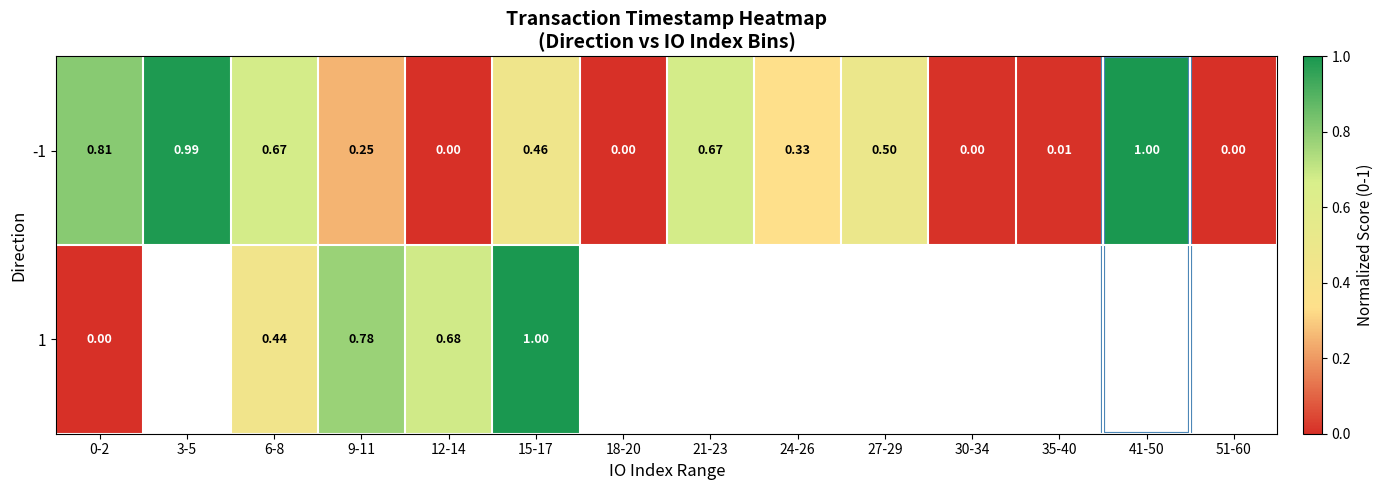

How many data points does each series have?

14